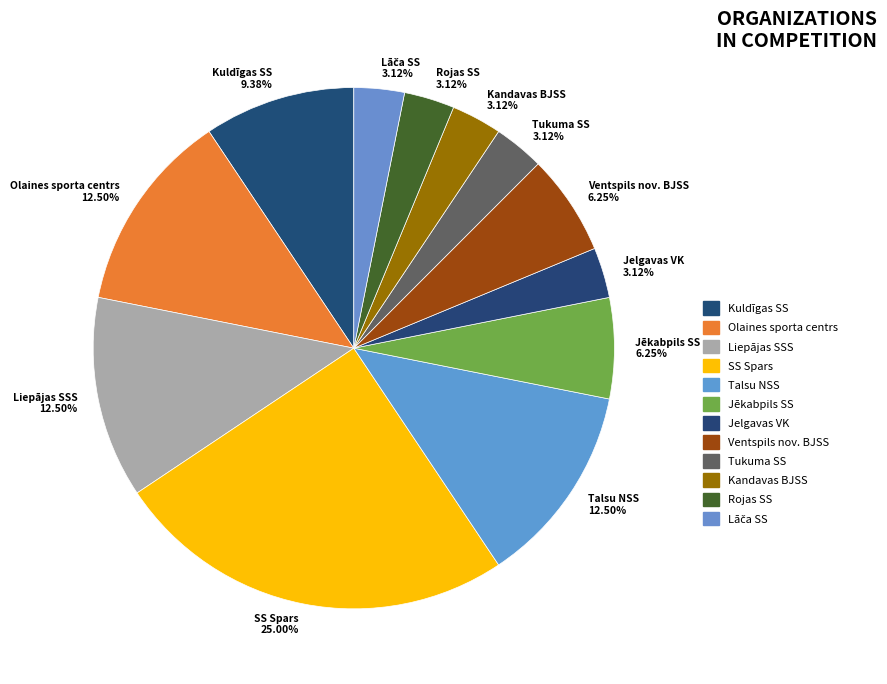

Is there a majority slice in this chart?

No